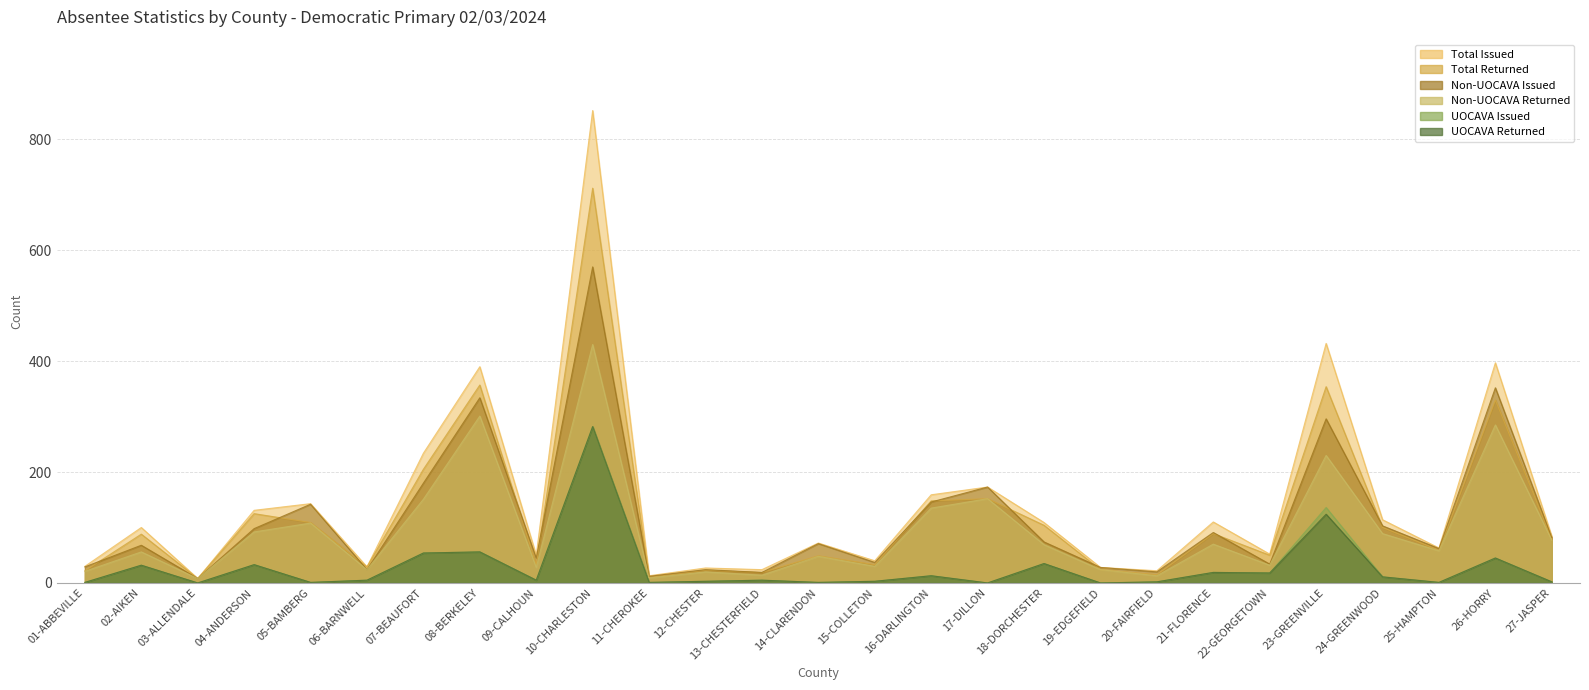

Is the value of Non-UOCAVA Issued at 01-ABBEVILLE greater than the value of UOCAVA Returned at 22-GEORGETOWN?

Yes